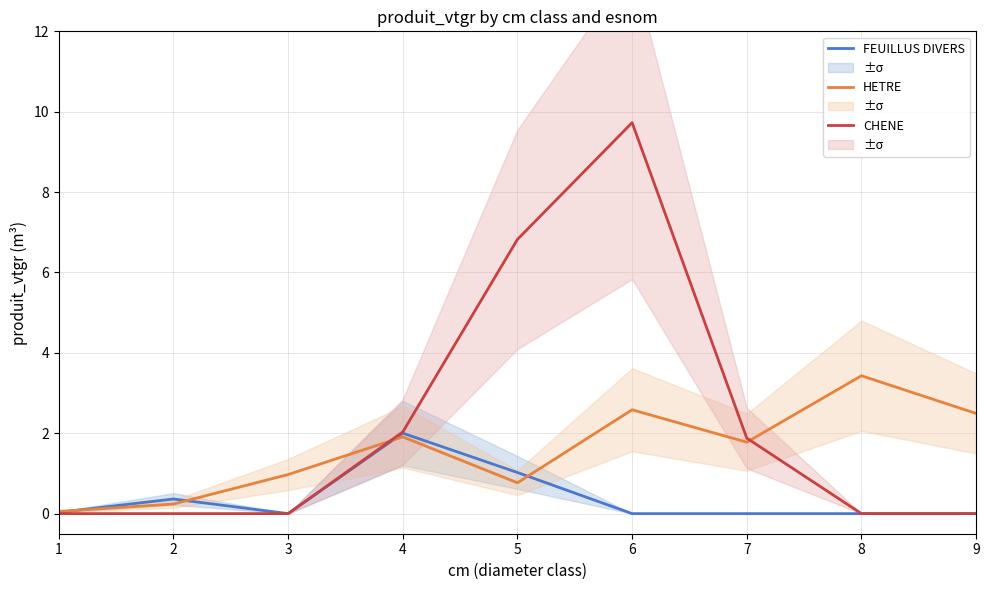

Count the number of categories in the chart.

9